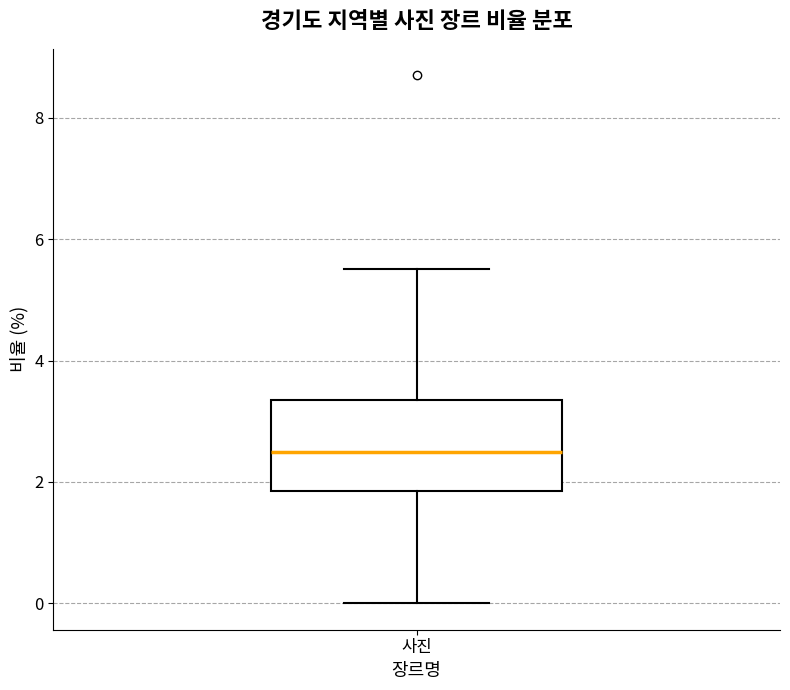

Transcribe this box plot: give where the median line is, the range the box spans, and where the two whiskers end, as read against the y-axis. The values are not printed on the chart, so give them approximately, as read against the axis.

median 2.6, box 1.8 to 3.4, whiskers 0.0 to 5.6